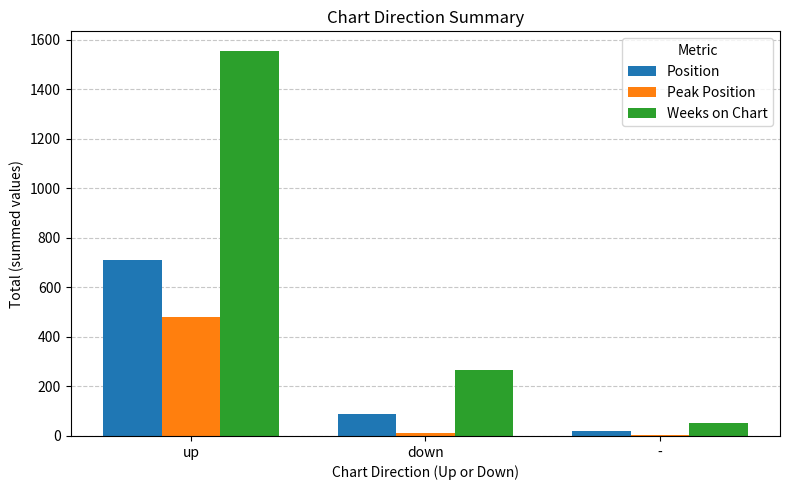

What is the greatest value displayed?

1556